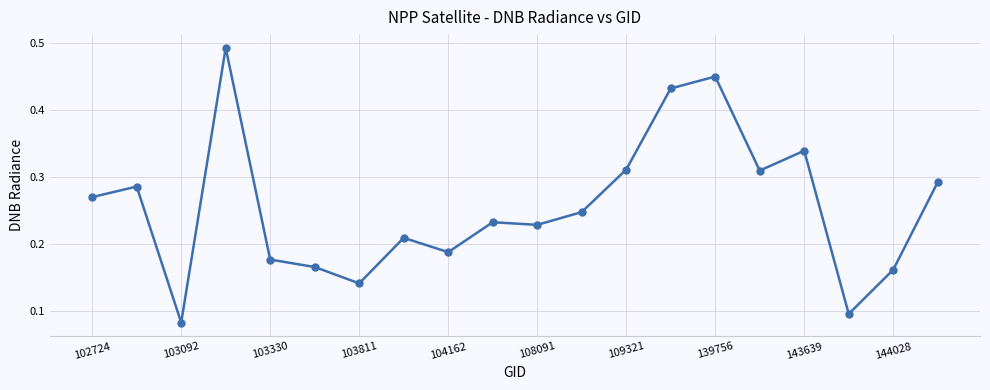

True or false: there are more than 2 points higher than both neighbors.

True